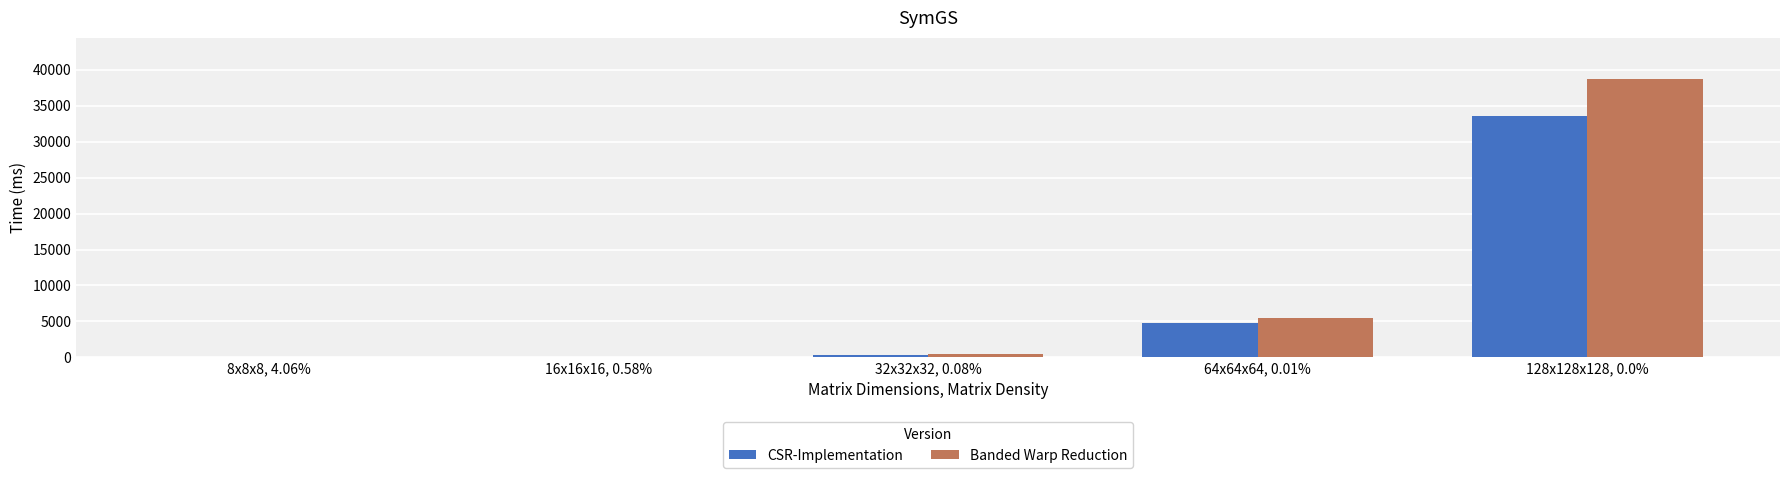

Between 64x64x64, 0.01% and 128x128x128, 0.0%, which series saw the biggest shift?

Banded Warp Reduction